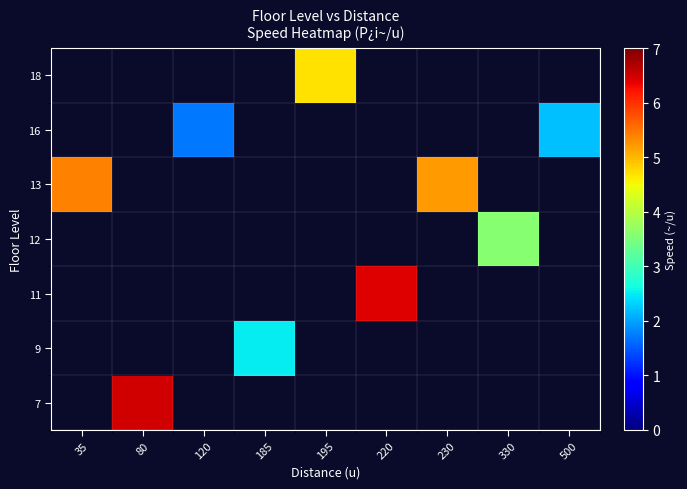

What is the maximum value shown in the chart?

6.5